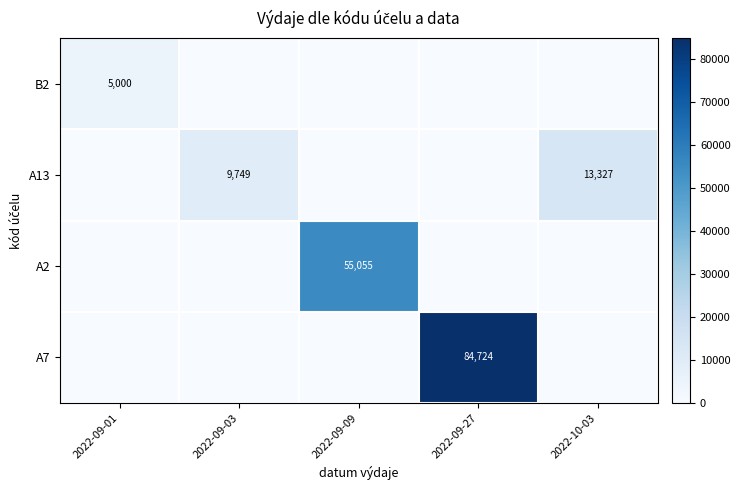

At how many categories does at least one series exceed 83813?

1